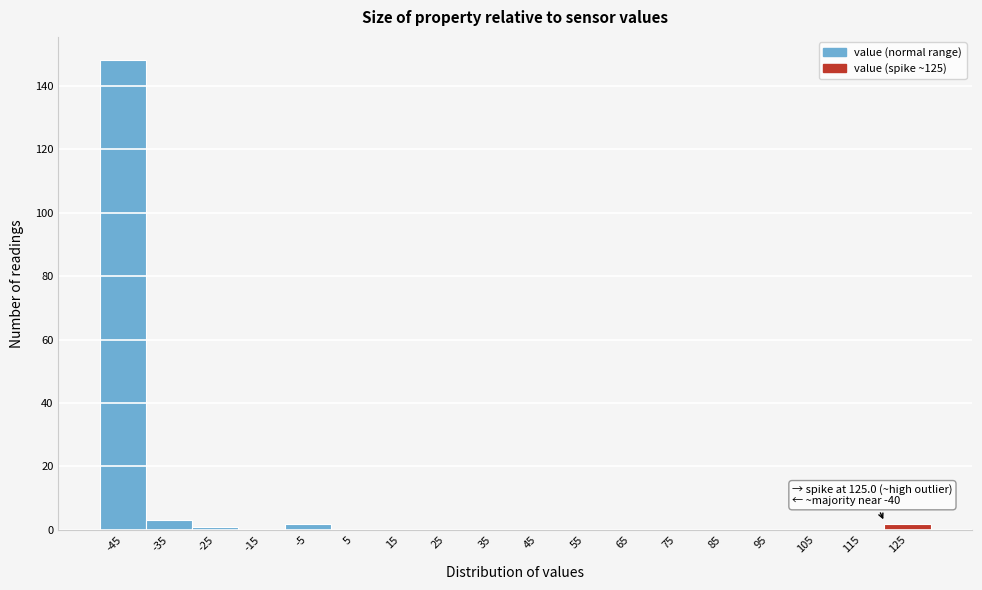

Reading left to right, what are all the values shown in this chart?

-45=148	-35=3	-25=1	-15=0	-5=2	5=0	15=0	25=0	35=0	45=0	55=0	65=0	75=0	85=0	95=0	105=0	115=0	125=2